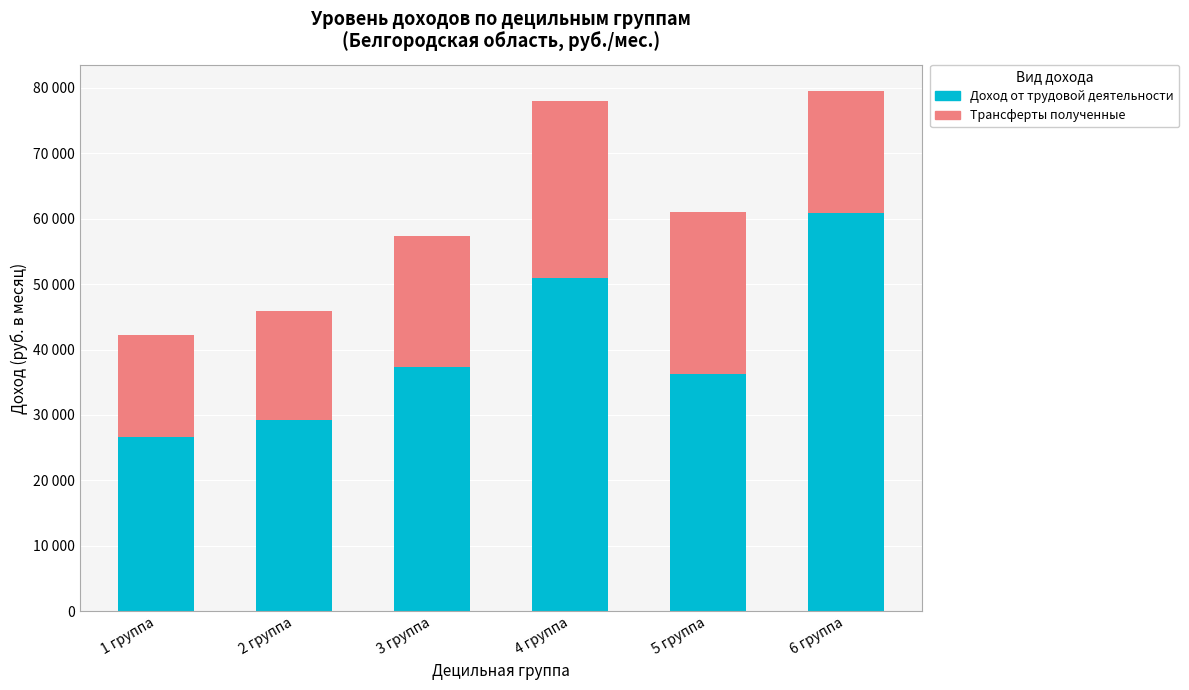

What is the total value across all series at 3 группа?

57345.9